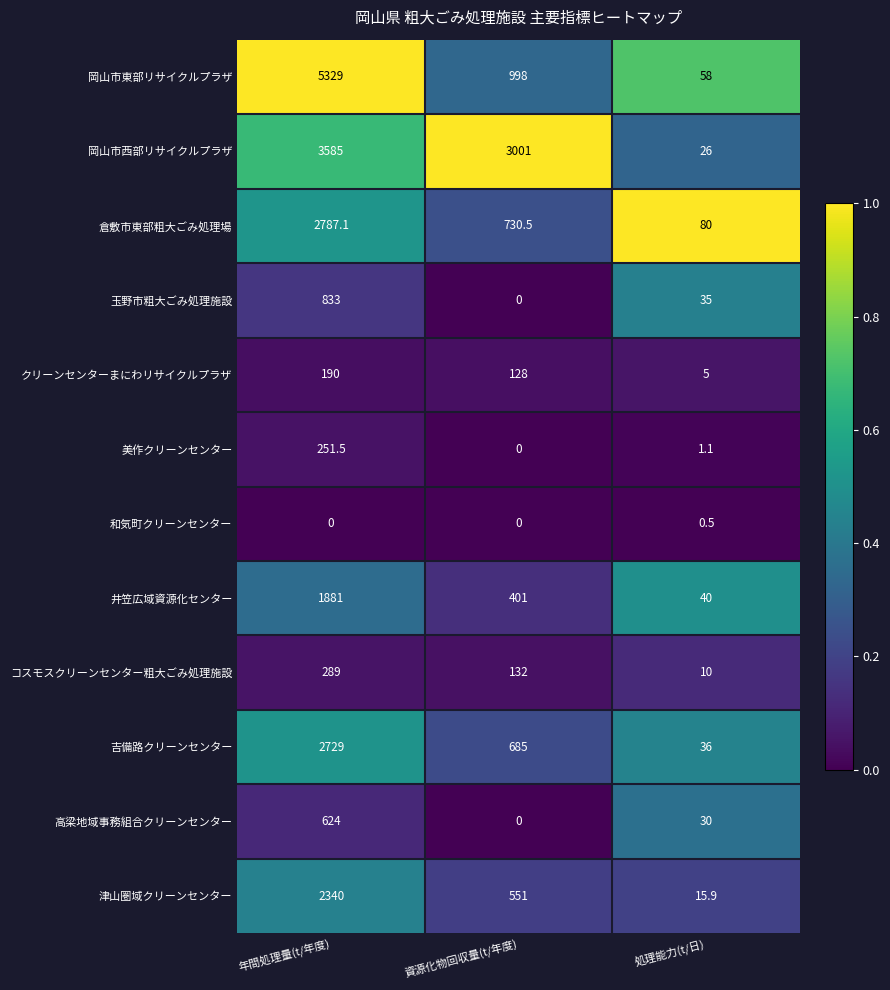

What is the maximum value for 岡山市東部リサイクルプラザ?

5329.0